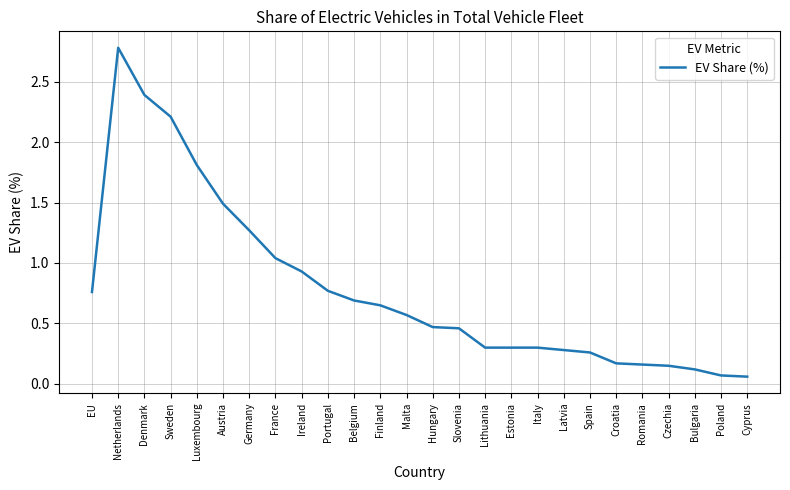

The value at Netherlands is 2.8. True or false?

True